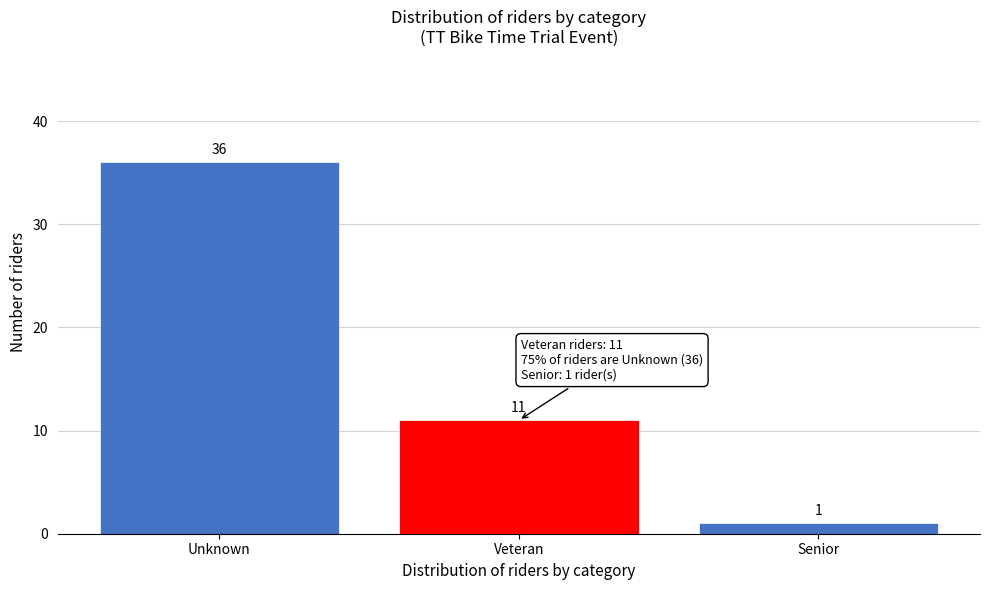

Reading left to right, extract all data points from this chart.

Unknown=36	Veteran=11	Senior=1